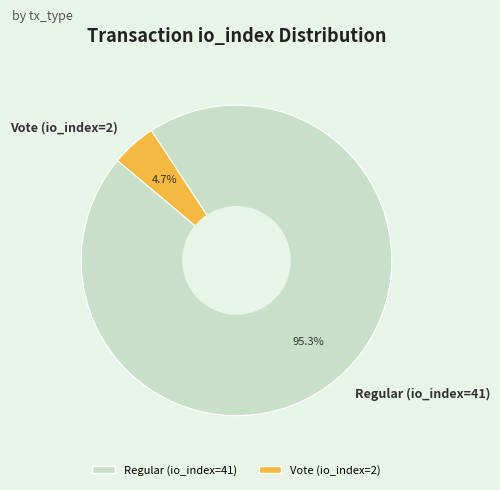

Rank the categories by value from highest to lowest.

Regular (io_index=41), Vote (io_index=2)